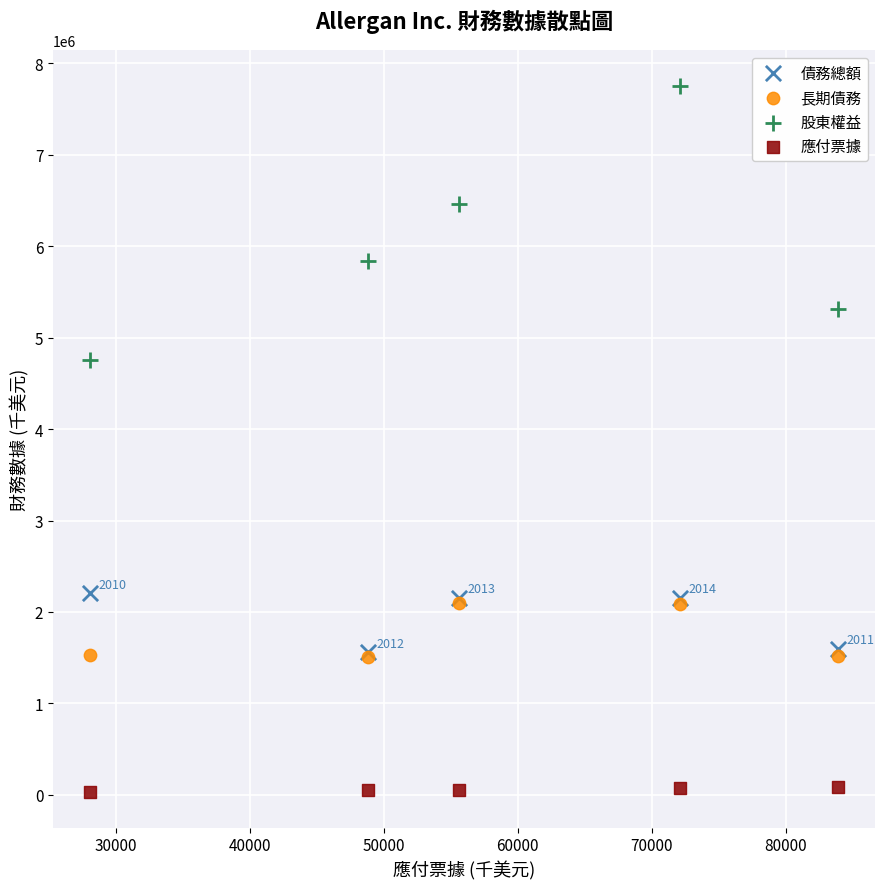

In the 股東權益 series, what Y value is closest to 6255350?

6463200